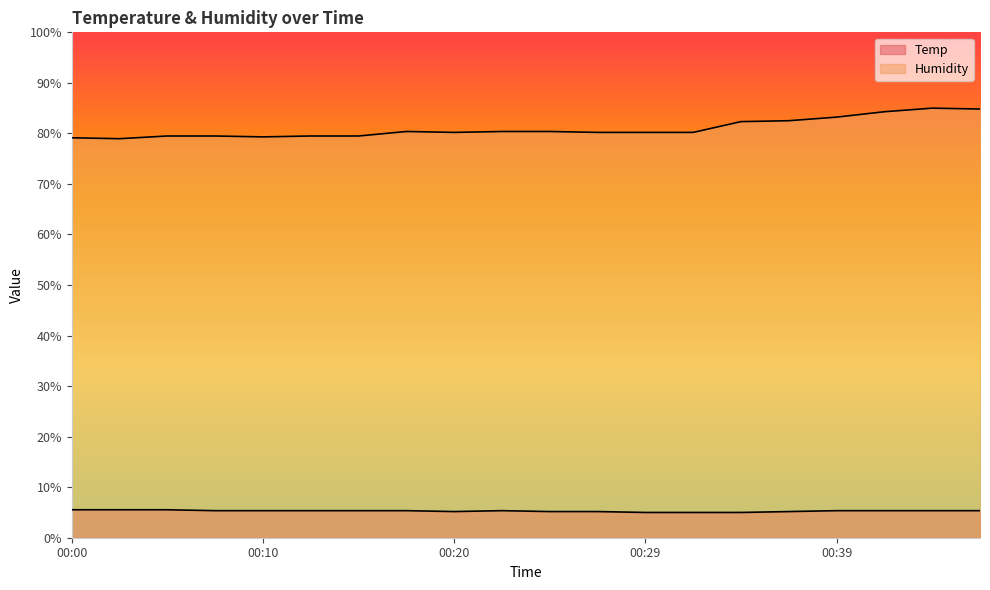

Reading right to left, list all the values displayed in this chart.

Temp: 5.4	5.4	5.4	5.4	5.2	5.0	5.0	5.0	5.2	5.2	5.4	5.2	5.4	5.4	5.4	5.4	5.4	5.5	5.5	5.5
Humidity: 84.8	85.0	84.3	83.2	82.5	82.3	80.2	80.2	80.2	80.4	80.4	80.2	80.4	79.5	79.5	79.3	79.5	79.5	79.0	79.1